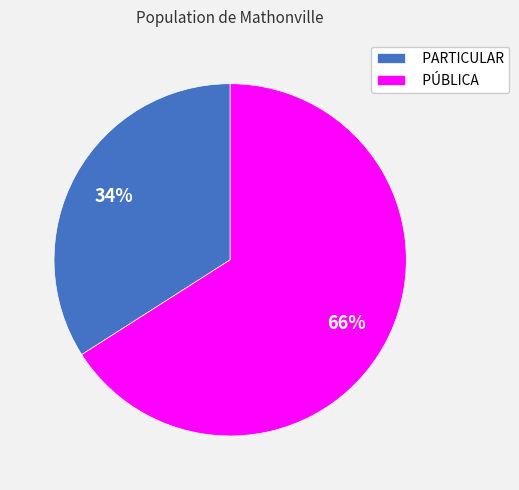

Is it true that PÚBLICA is 51% of the pie?

False